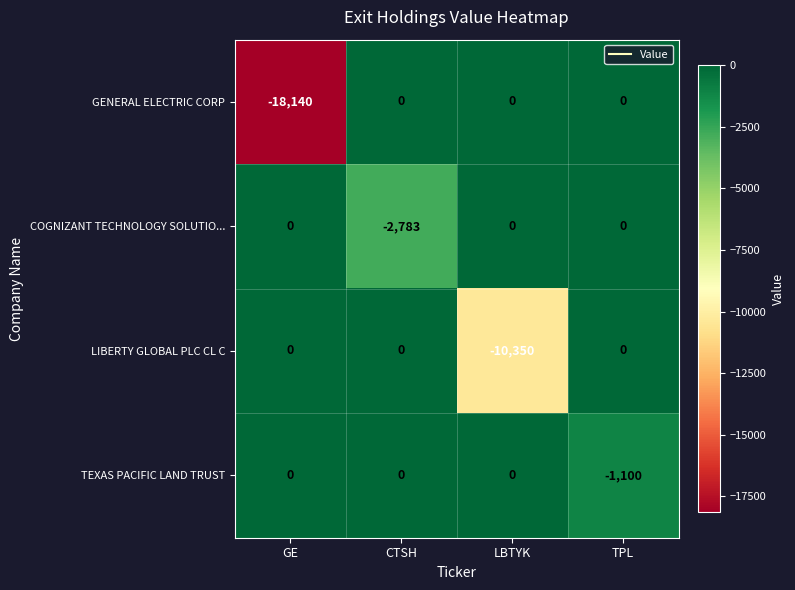

Between GE and LBTYK, which series saw the biggest shift?

GENERAL ELECTRIC CORP